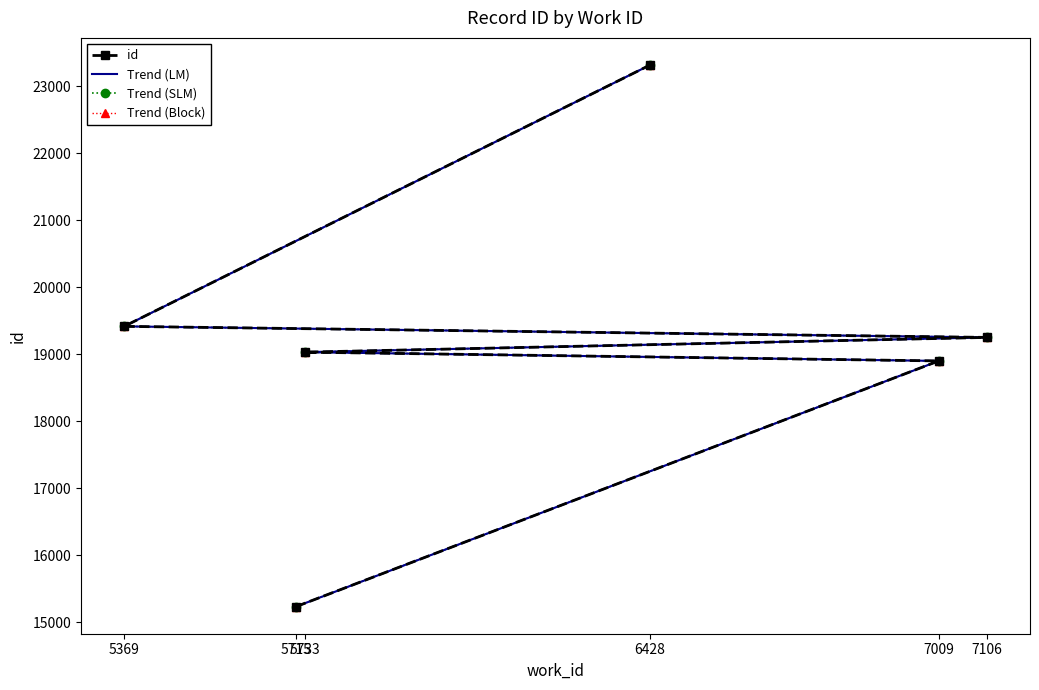

True or false: id and Trend (LM) intersect in this chart.

False